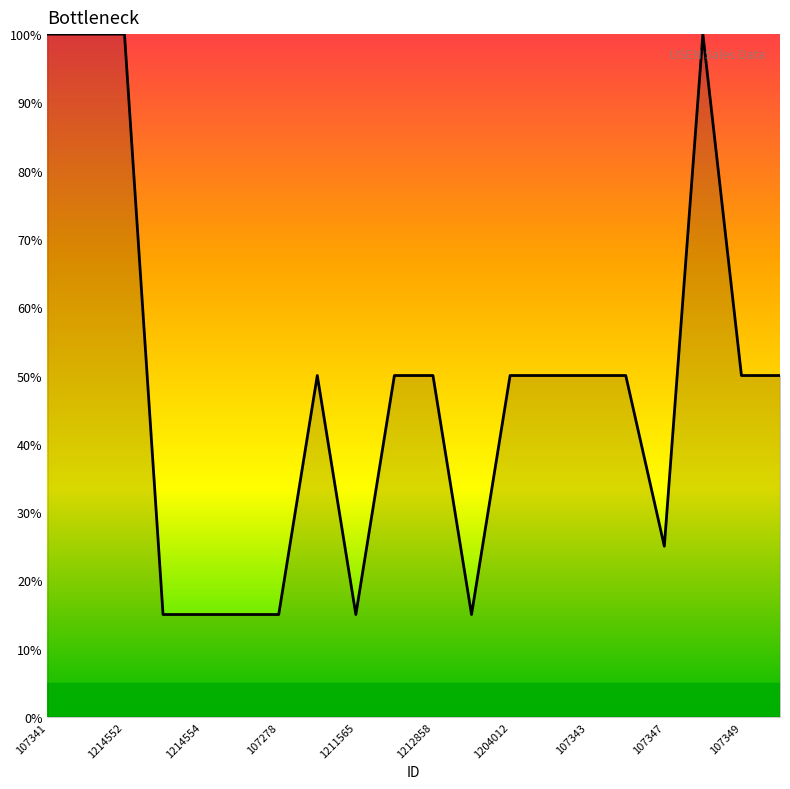

Reading left to right, extract all data points from this chart.

100	100	100	15	15	15	15	50	15	50	50	15	50	50	50	50	25	100	50	50